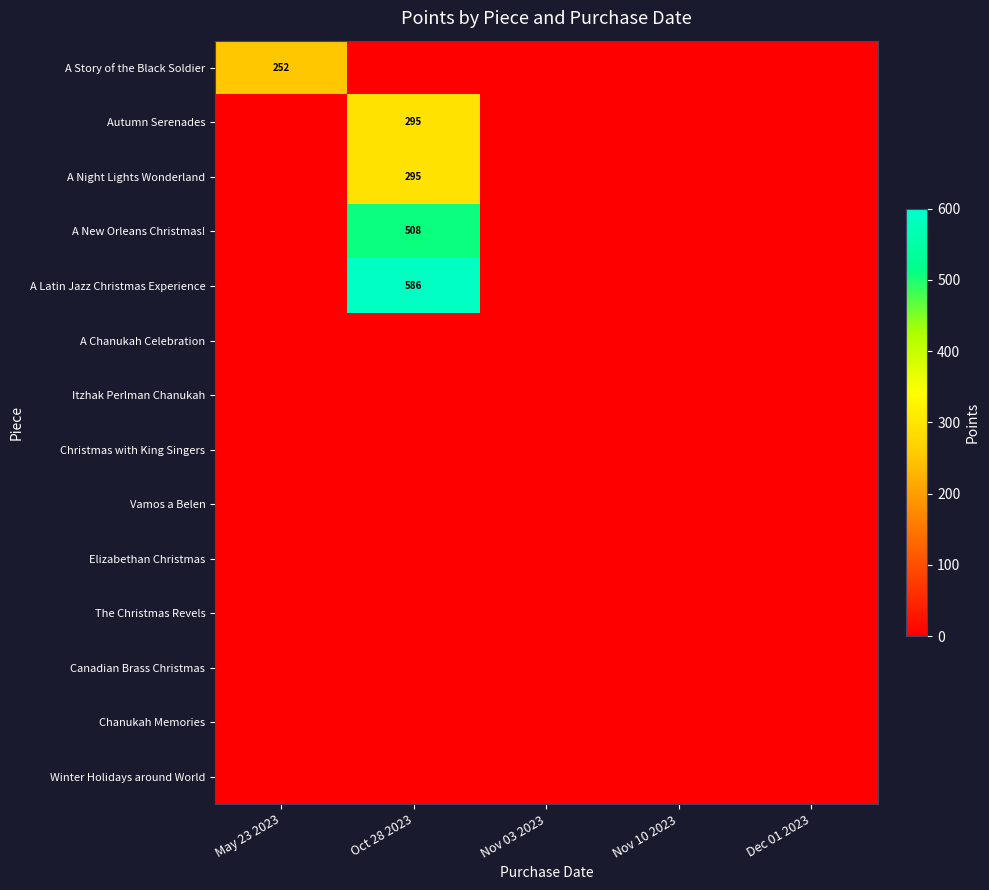

What is the difference between the A New Orleans Christmas! values at Nov 03 2023 and Oct 28 2023?

508